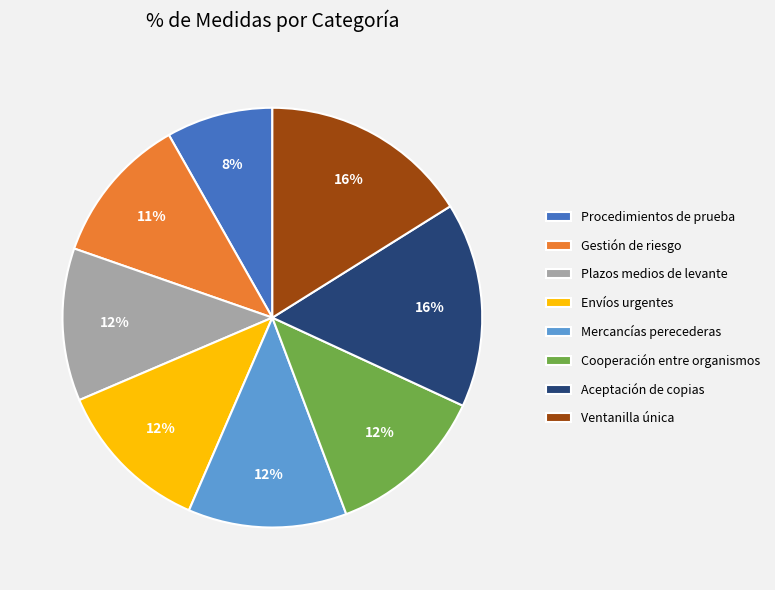

What percentage is the Plazos medios de levante slice, to the nearest percent?

12%